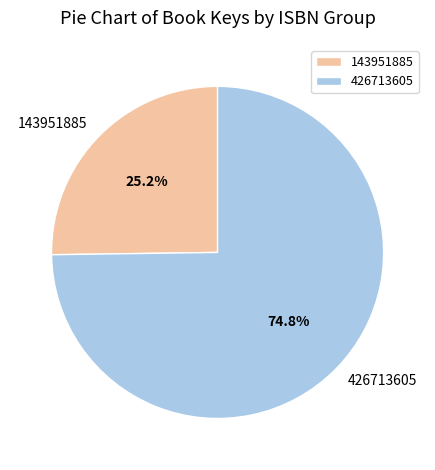

How many slices are in this pie chart?

2